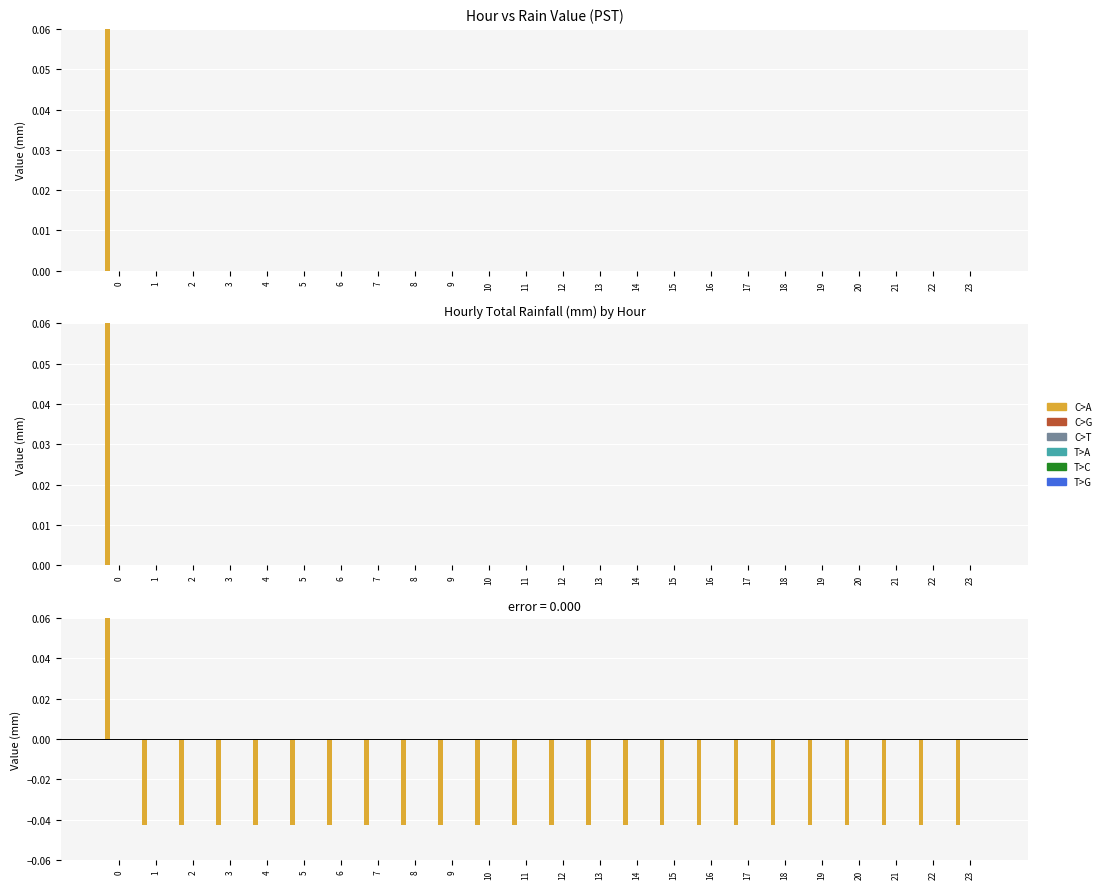

Reading left to right, list all the values displayed in this chart.

C>A: 1.0	-0.0	-0.0	-0.0	-0.0	-0.0	-0.0	-0.0	-0.0	-0.0	-0.0	-0.0	-0.0	-0.0	-0.0	-0.0	-0.0	-0.0	-0.0	-0.0	-0.0	-0.0	-0.0	-0.0
C>G: 0.0	0.0	0.0	0.0	0.0	0.0	0.0	0.0	0.0	0.0	0.0	0.0	0.0	0.0	0.0	0.0	0.0	0.0	0.0	0.0	0.0	0.0	0.0	0.0
C>T: 0.0	0.0	0.0	0.0	0.0	0.0	0.0	0.0	0.0	0.0	0.0	0.0	0.0	0.0	0.0	0.0	0.0	0.0	0.0	0.0	0.0	0.0	0.0	0.0
T>A: 0.0	0.0	0.0	0.0	0.0	0.0	0.0	0.0	0.0	0.0	0.0	0.0	0.0	0.0	0.0	0.0	0.0	0.0	0.0	0.0	0.0	0.0	0.0	0.0
T>C: 0.0	0.0	0.0	0.0	0.0	0.0	0.0	0.0	0.0	0.0	0.0	0.0	0.0	0.0	0.0	0.0	0.0	0.0	0.0	0.0	0.0	0.0	0.0	0.0
T>G: 0.0	0.0	0.0	0.0	0.0	0.0	0.0	0.0	0.0	0.0	0.0	0.0	0.0	0.0	0.0	0.0	0.0	0.0	0.0	0.0	0.0	0.0	0.0	0.0